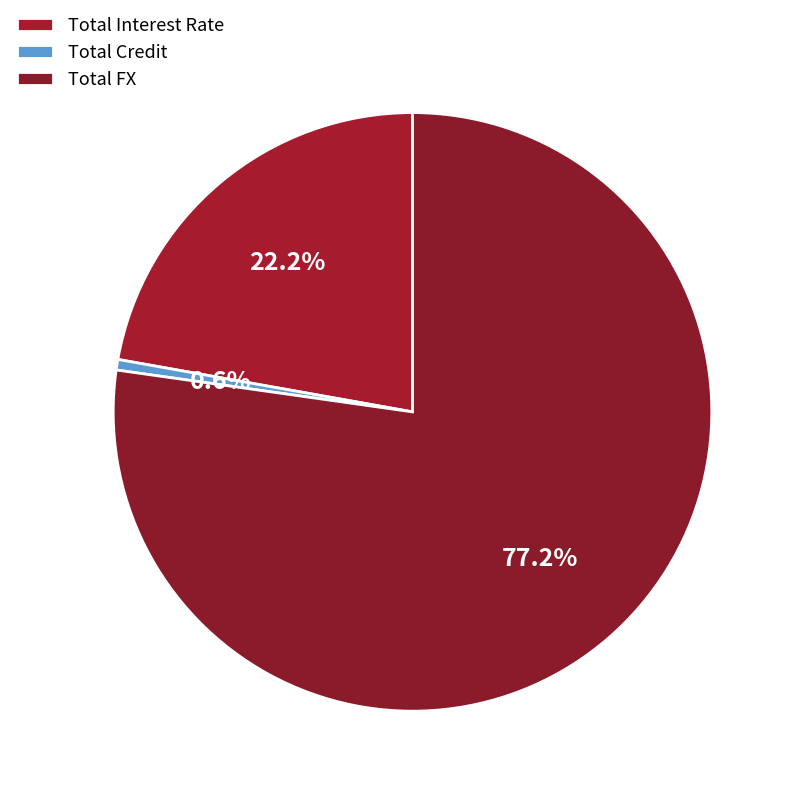

What is the majority slice?

Total FX